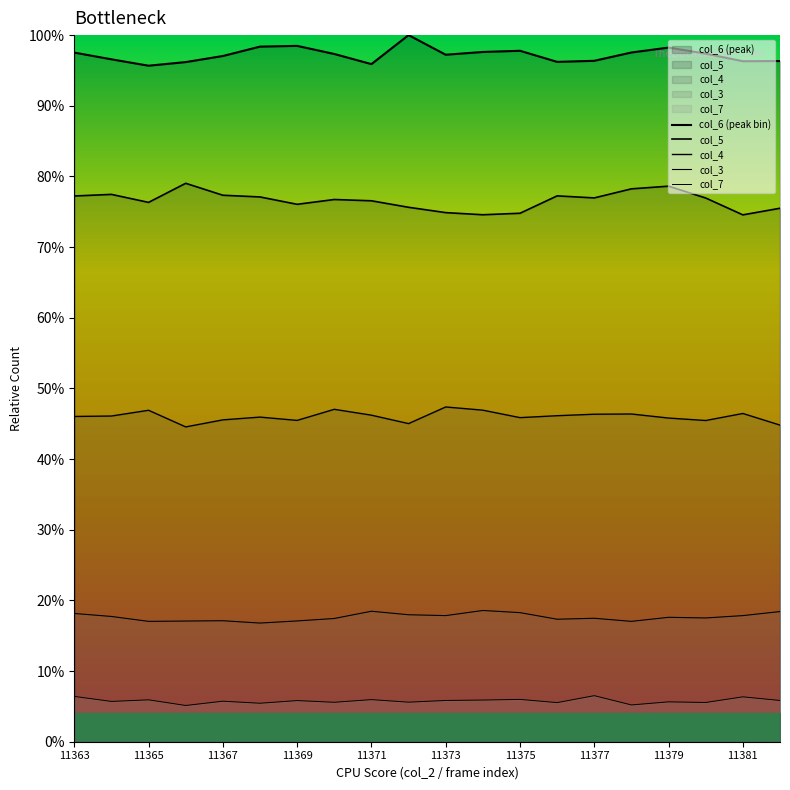

Reading right to left, transcribe all the data shown in this chart.

col_6 (peak bin): 1.0	1.0	1.0	1.0	1.0	1.0	1.0	1.0	1.0	1.0	1.0	1.0	1.0	1.0	1.0	1.0	1.0	1.0	1.0	1.0
col_5: 0.8	0.7	0.8	0.8	0.8	0.8	0.8	0.7	0.7	0.7	0.8	0.8	0.8	0.8	0.8	0.8	0.8	0.8	0.8	0.8
col_4: 0.4	0.5	0.5	0.5	0.5	0.5	0.5	0.5	0.5	0.5	0.5	0.5	0.5	0.5	0.5	0.5	0.4	0.5	0.5	0.5
col_3: 0.2	0.2	0.2	0.2	0.2	0.2	0.2	0.2	0.2	0.2	0.2	0.2	0.2	0.2	0.2	0.2	0.2	0.2	0.2	0.2
col_7: 0.1	0.1	0.1	0.1	0.1	0.1	0.1	0.1	0.1	0.1	0.1	0.1	0.1	0.1	0.1	0.1	0.1	0.1	0.1	0.1